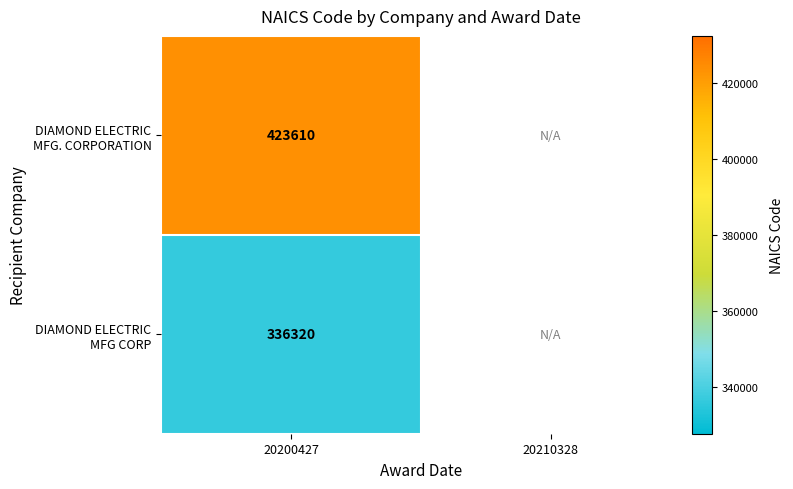

Where is DIAMOND ELECTRIC MFG CORP nearest to the value 336320?

20200427